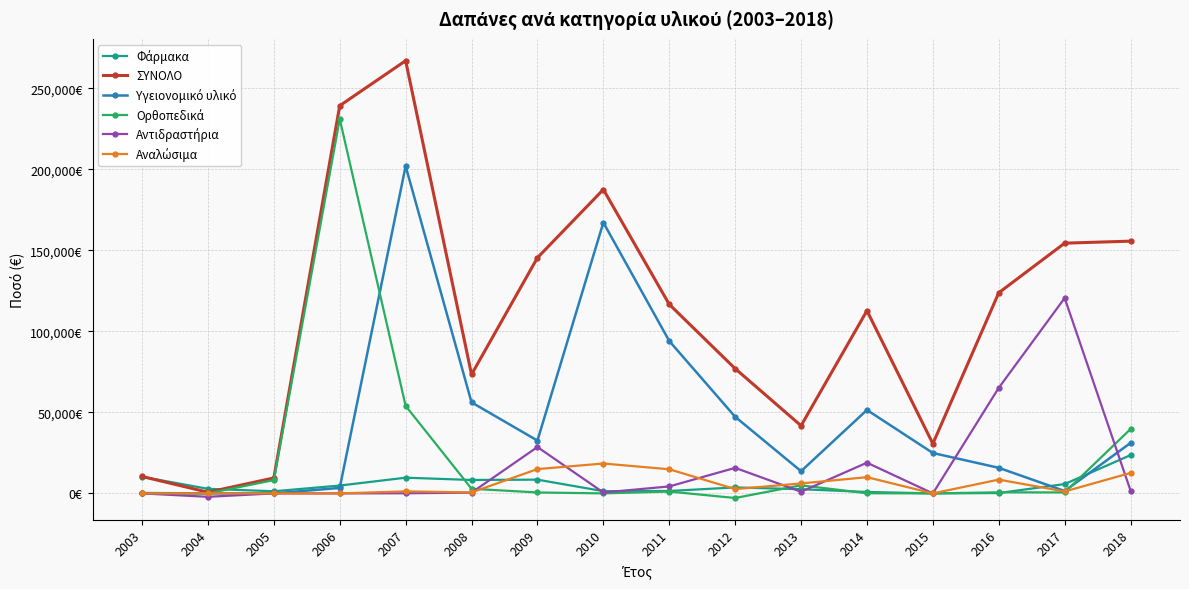

Between which two adjacent categories do Υγειονομικό υλικό and Αντιδραστήρια first intersect?

2015 and 2016